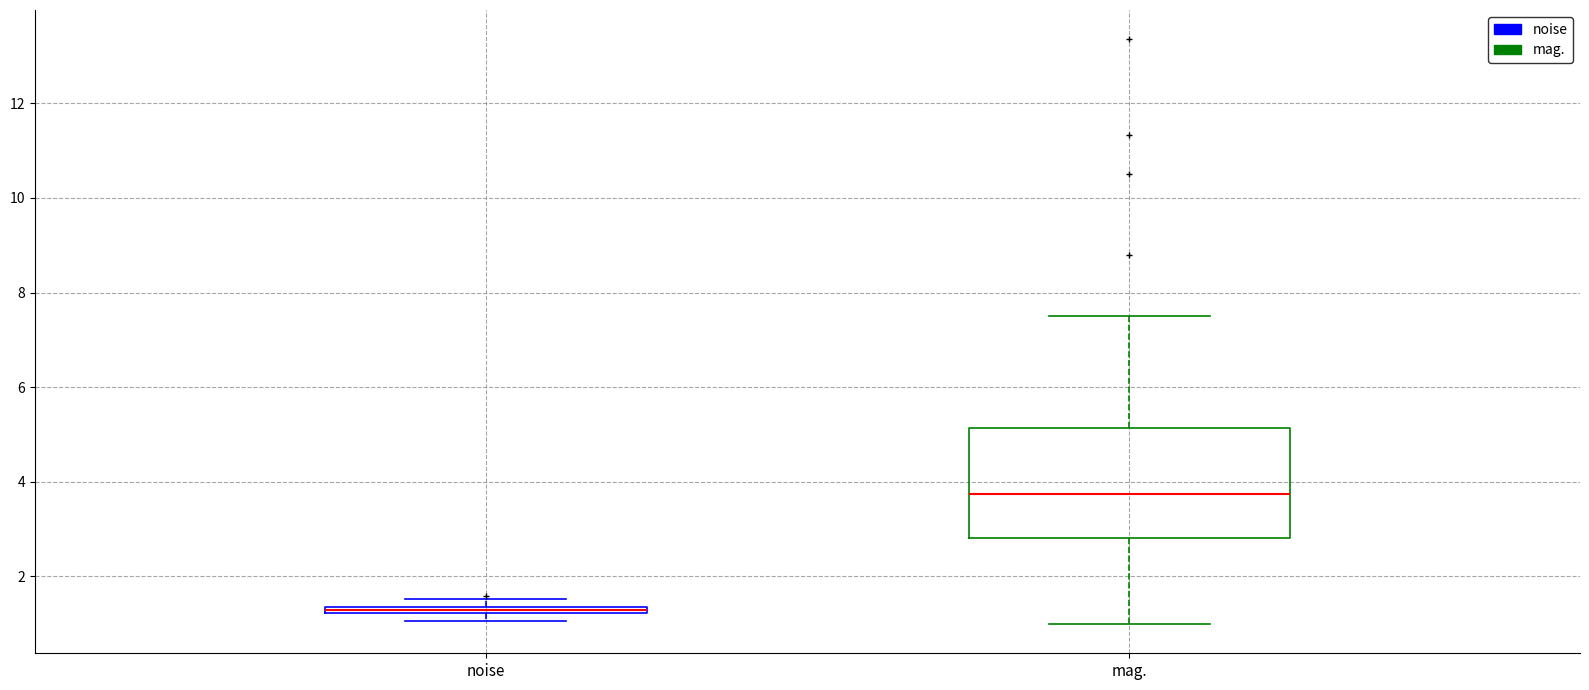

Comparing the boxes themselves (not the whiskers), which one is the tallest?

mag.